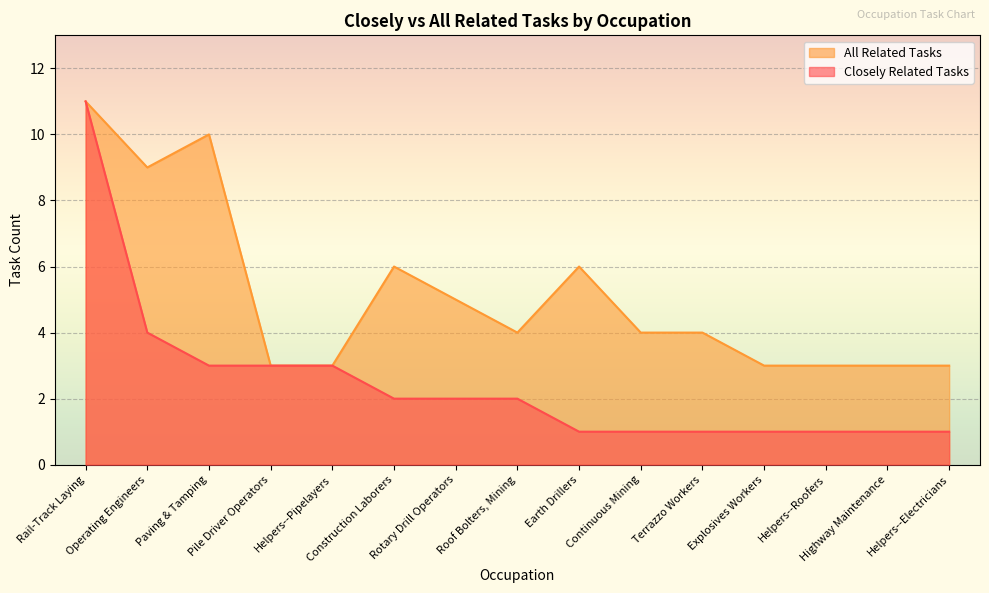

Is the value of All Related Tasks at Terrazzo Workers greater than the value of Closely Related Tasks at Helpers--Pipelayers?

Yes